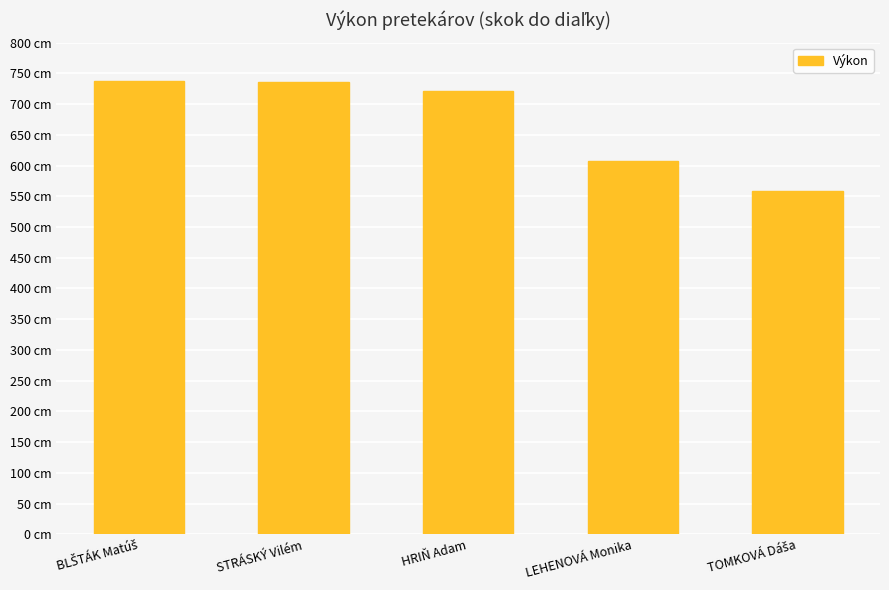

Does the chart contain any negative values?

No